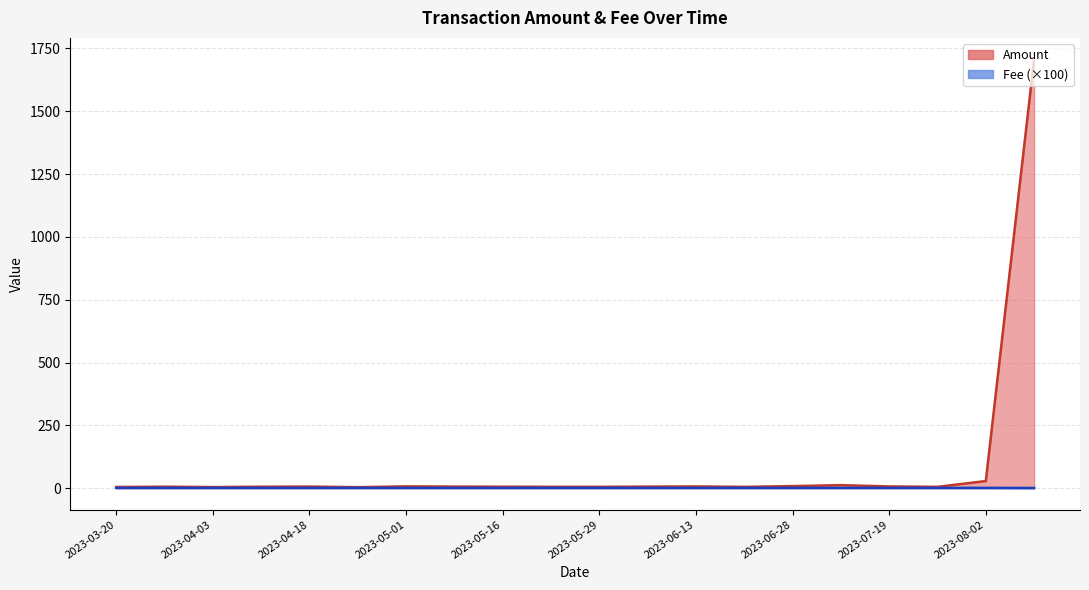

At which category does Amount reach its first local peak?

2023-07-10